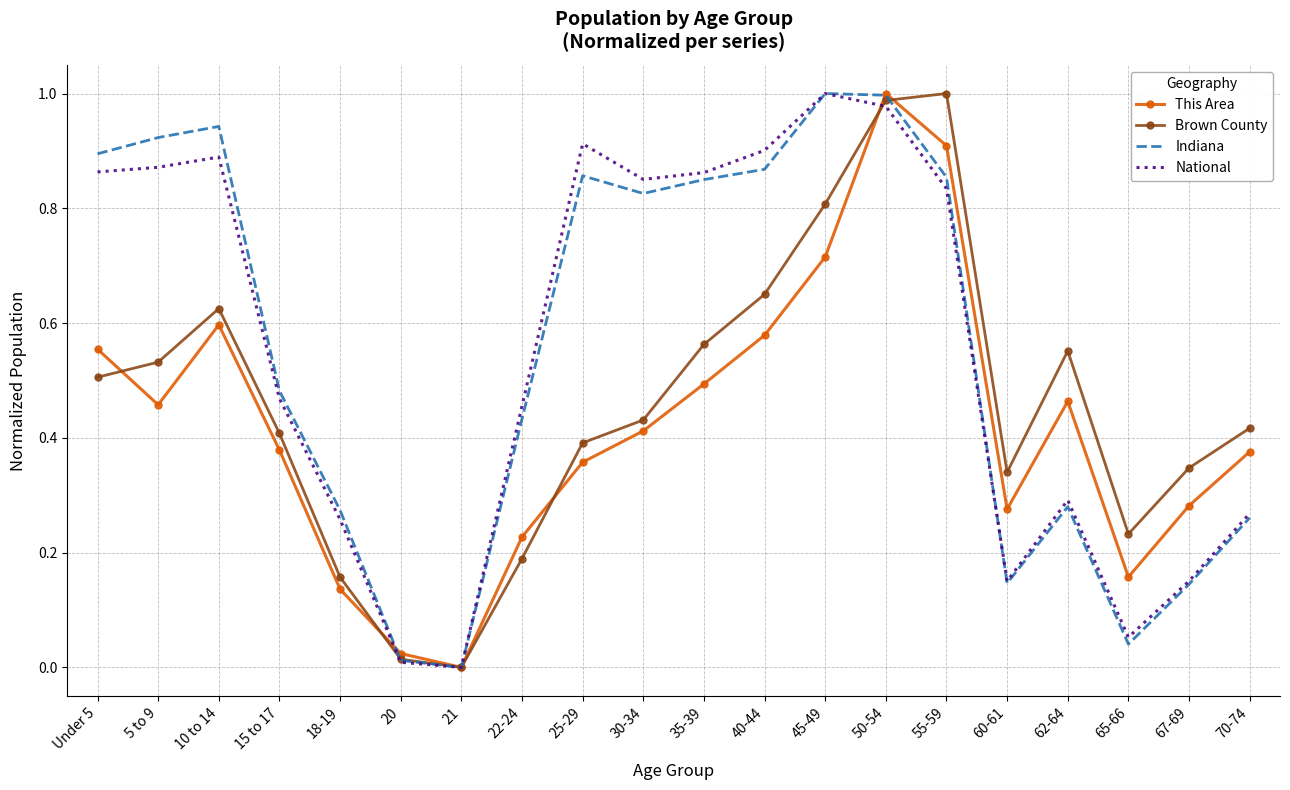

What are all the series names shown in the legend?

This Area, Brown County, Indiana, National